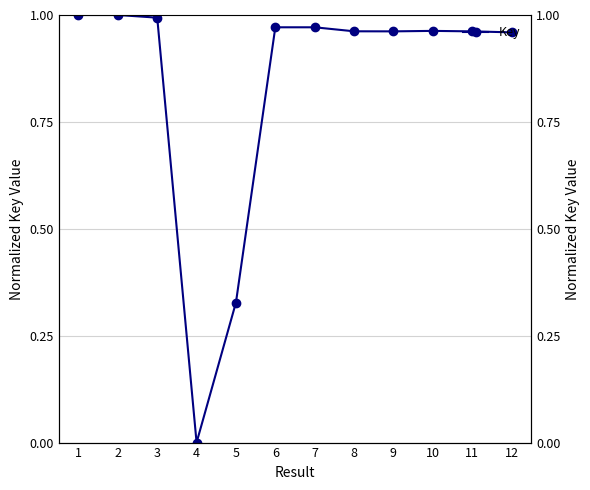

What is the value of the 8th point from the left?

1.0